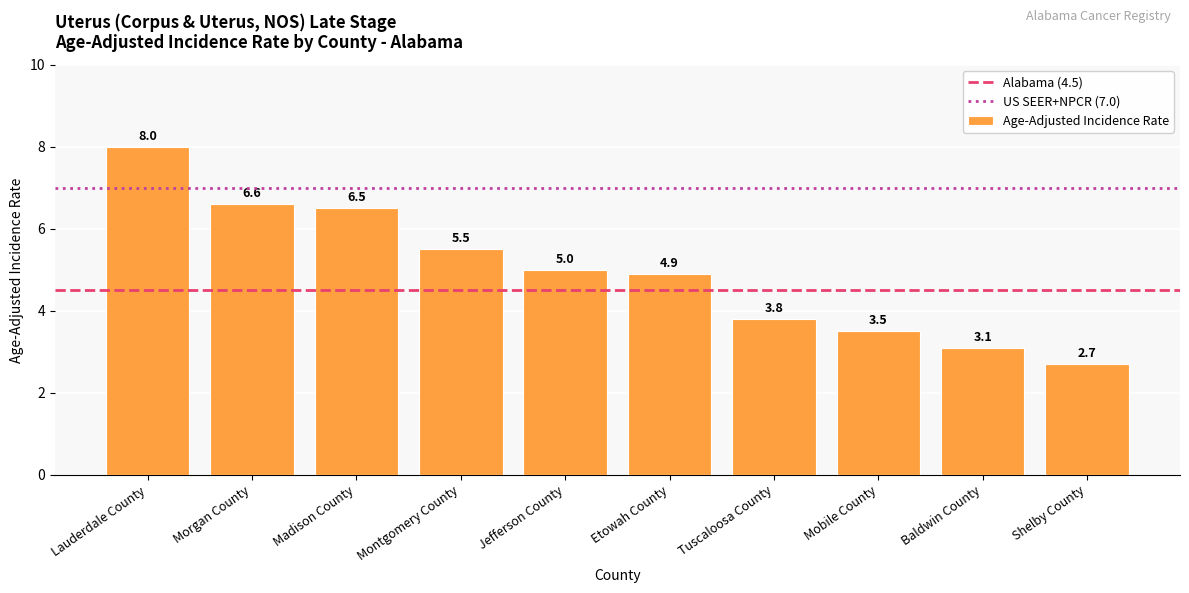

Is it true that the value at Mobile County is 3.5?

True